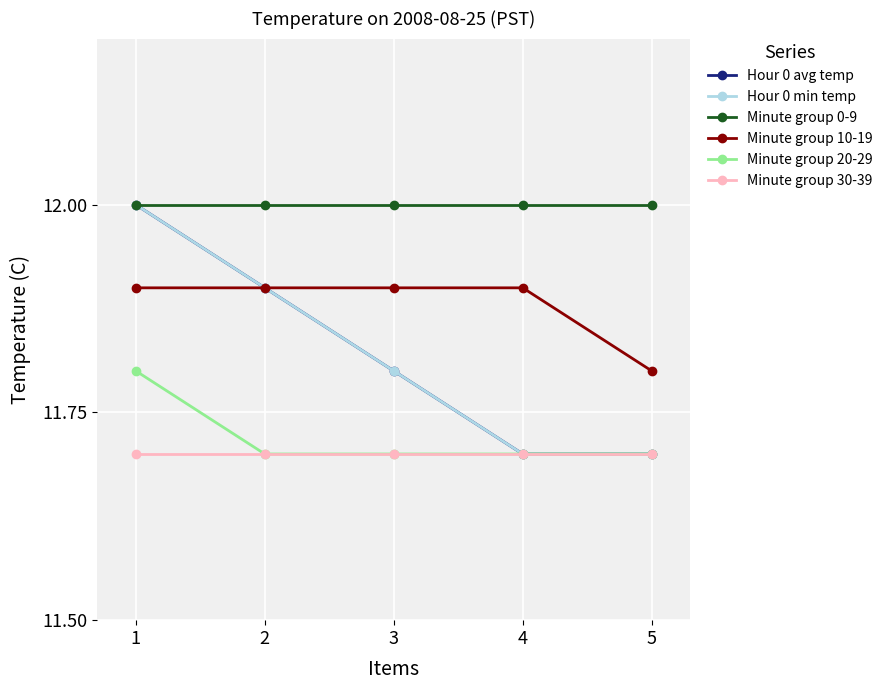

Reading left to right, extract all data points from this chart.

Hour 0 avg temp: 1=12.0	2=11.9	3=11.8	4=11.7	5=11.7
Hour 0 min temp: 1=12.0	2=11.9	3=11.8	4=11.7	5=11.7
Minute group 0-9: 1=12.0	2=12.0	3=12.0	4=12.0	5=12.0
Minute group 10-19: 1=11.9	2=11.9	3=11.9	4=11.9	5=11.8
Minute group 20-29: 1=11.8	2=11.7	3=11.7	4=11.7	5=11.7
Minute group 30-39: 1=11.7	2=11.7	3=11.7	4=11.7	5=11.7